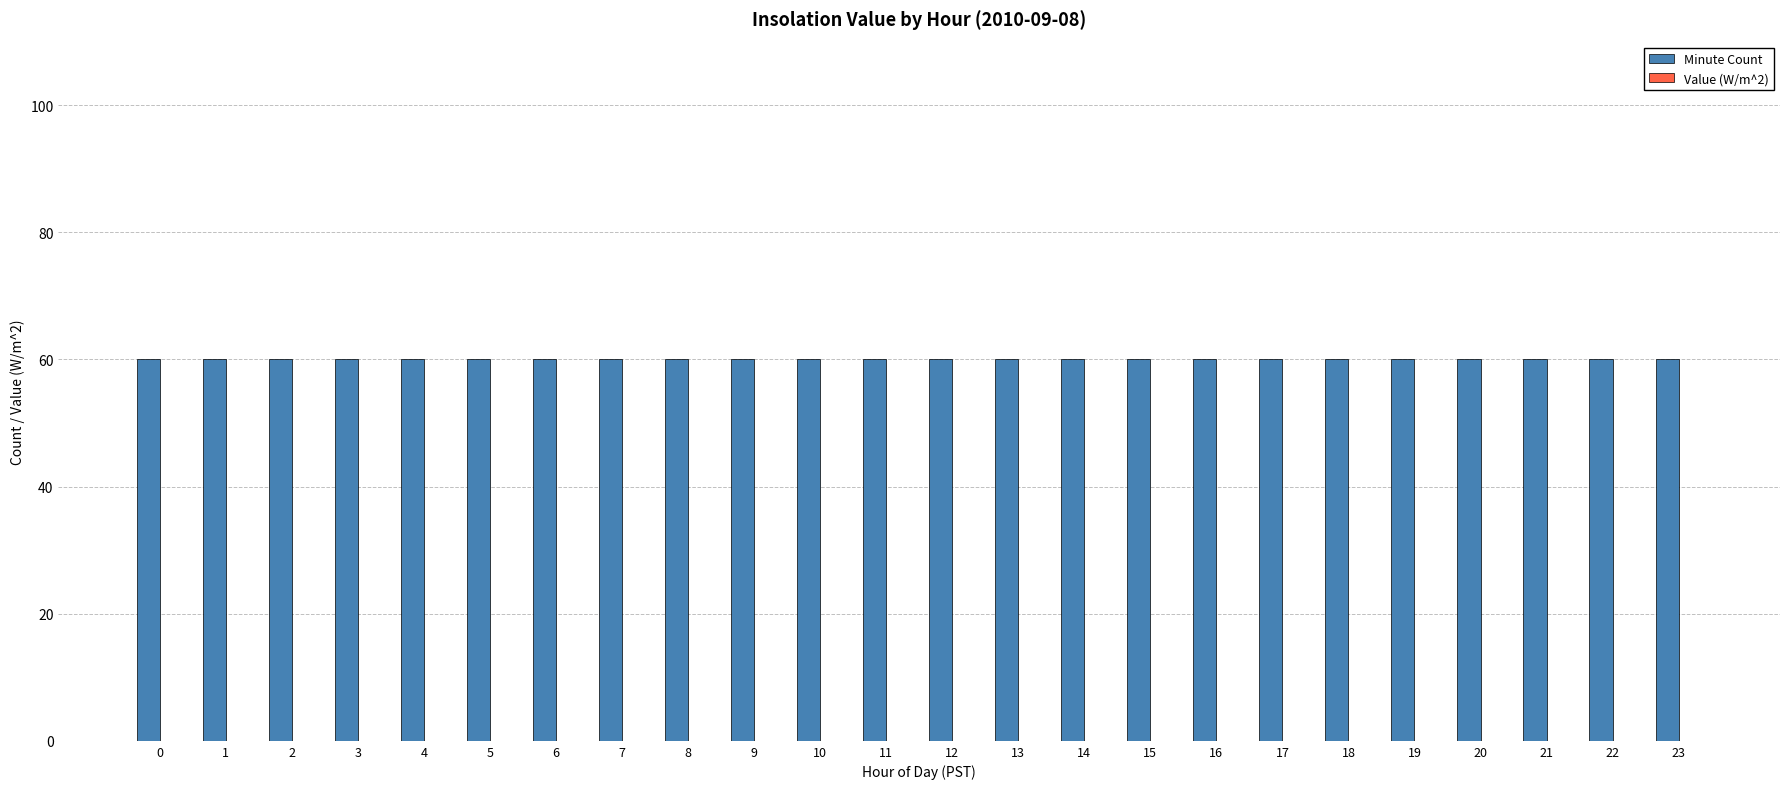

Rank the series at 18 from lowest to highest value.

Value (W/m^2), Minute Count